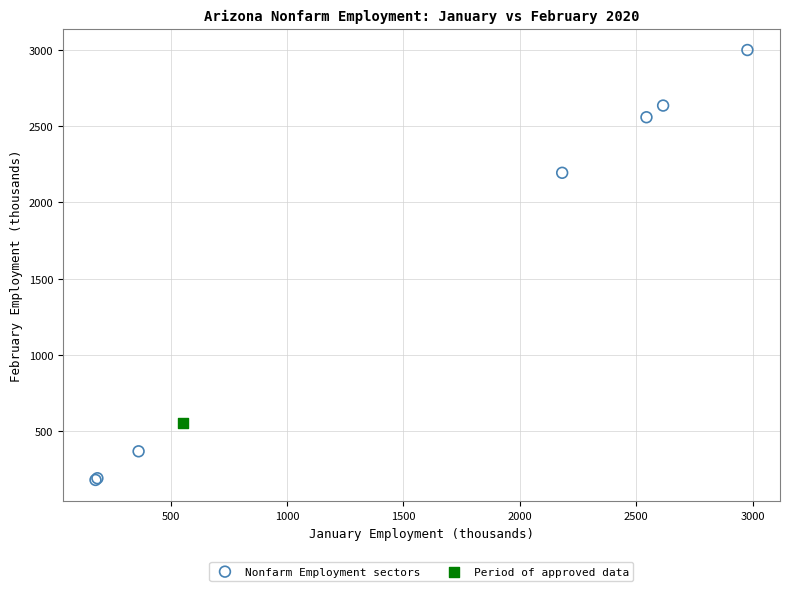

What are all the series names shown in the legend?

Nonfarm Employment sectors, Period of approved data